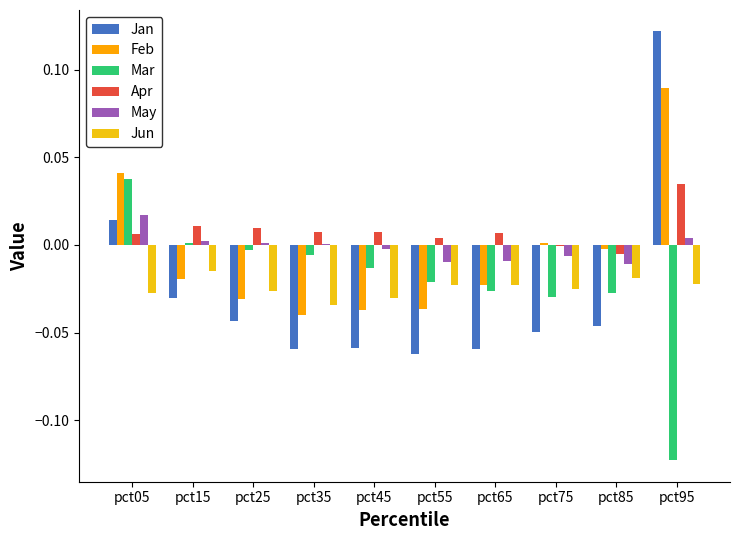

How many distinct data groups are displayed?

6